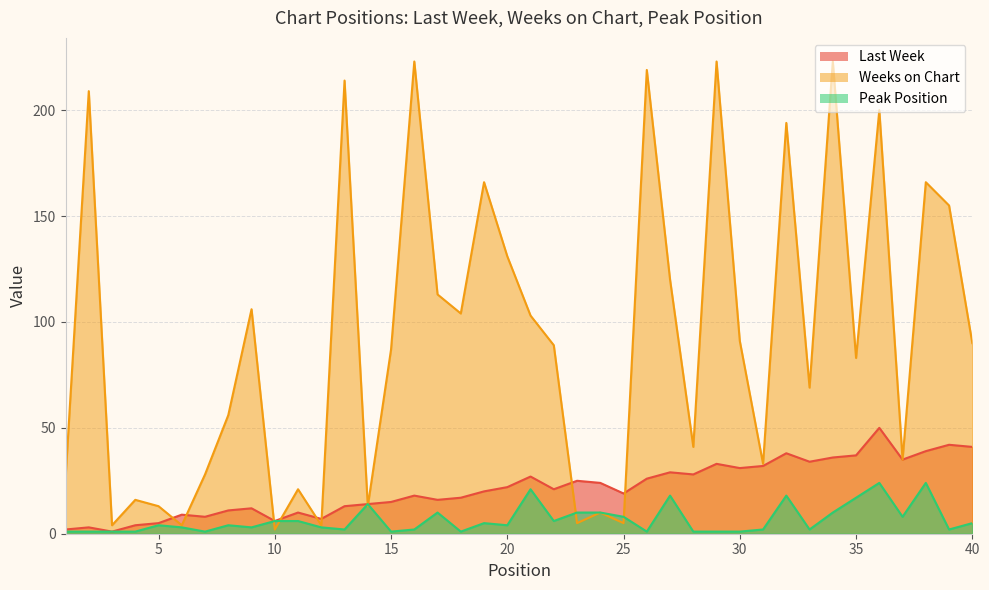

Where is Weeks on Chart nearest to the value 112?

17